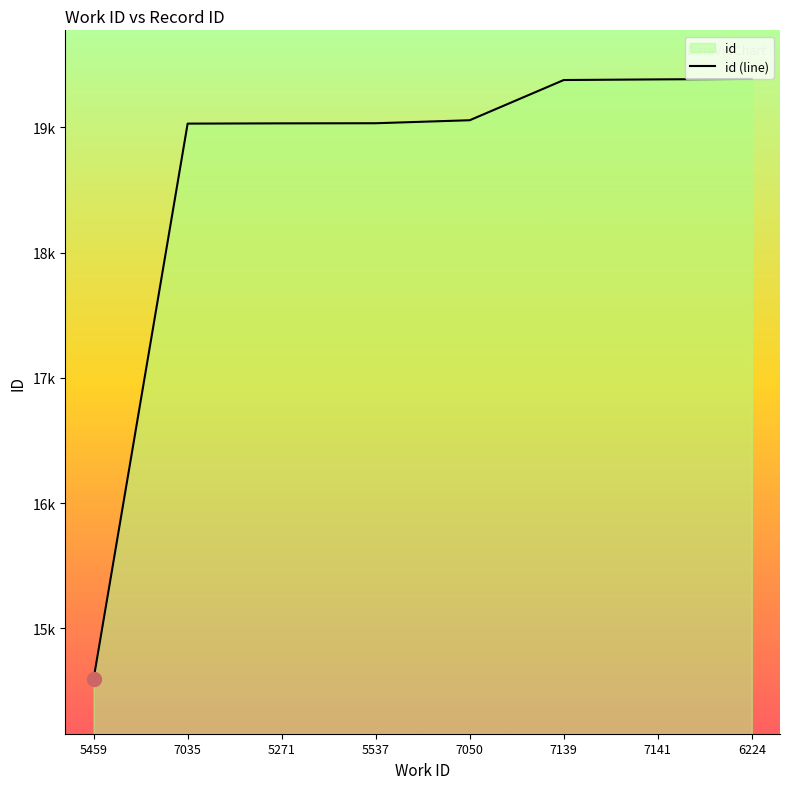

List the labels in order of value, largest first.

6224, 7141, 7139, 7050, 5537, 5271, 7035, 5459